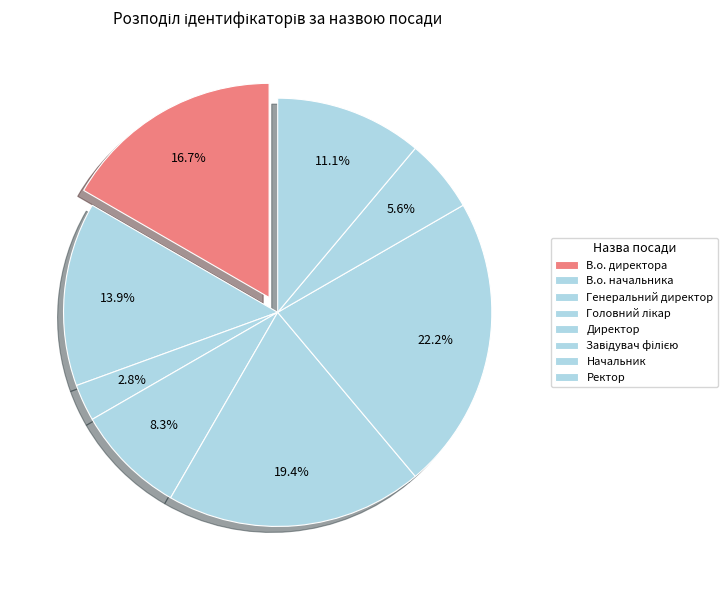

Is there any slice that represents more than half of the pie?

No